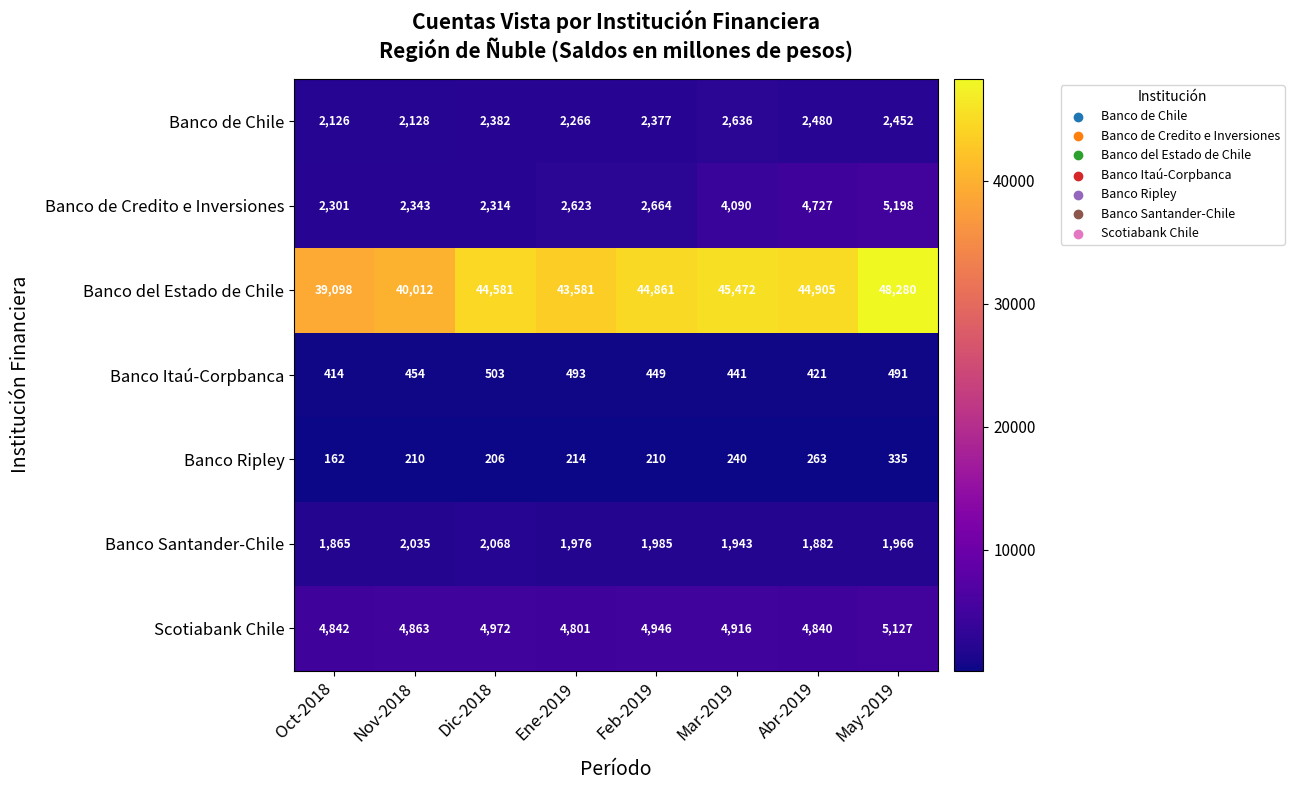

What is the sum of all Banco de Credito e Inversiones values?

26260